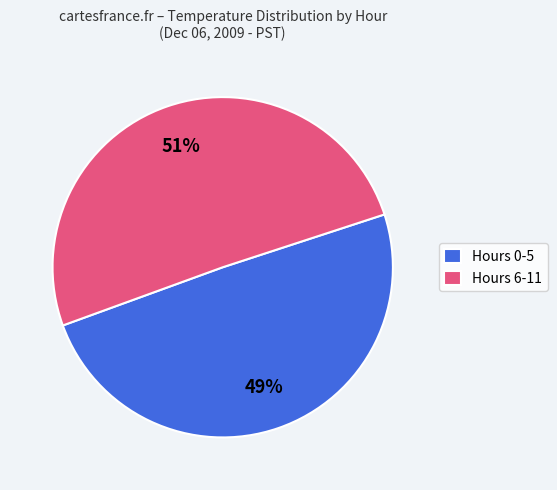

Which category has the biggest portion of the pie?

Hours 6-11